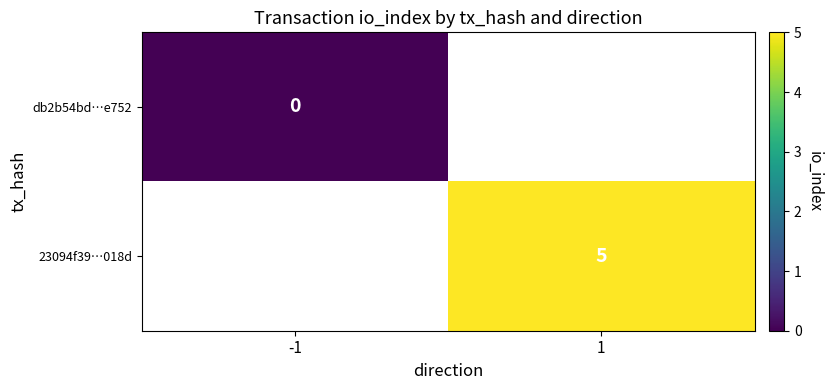

At which category does the chart reach its minimum across all series?

-1